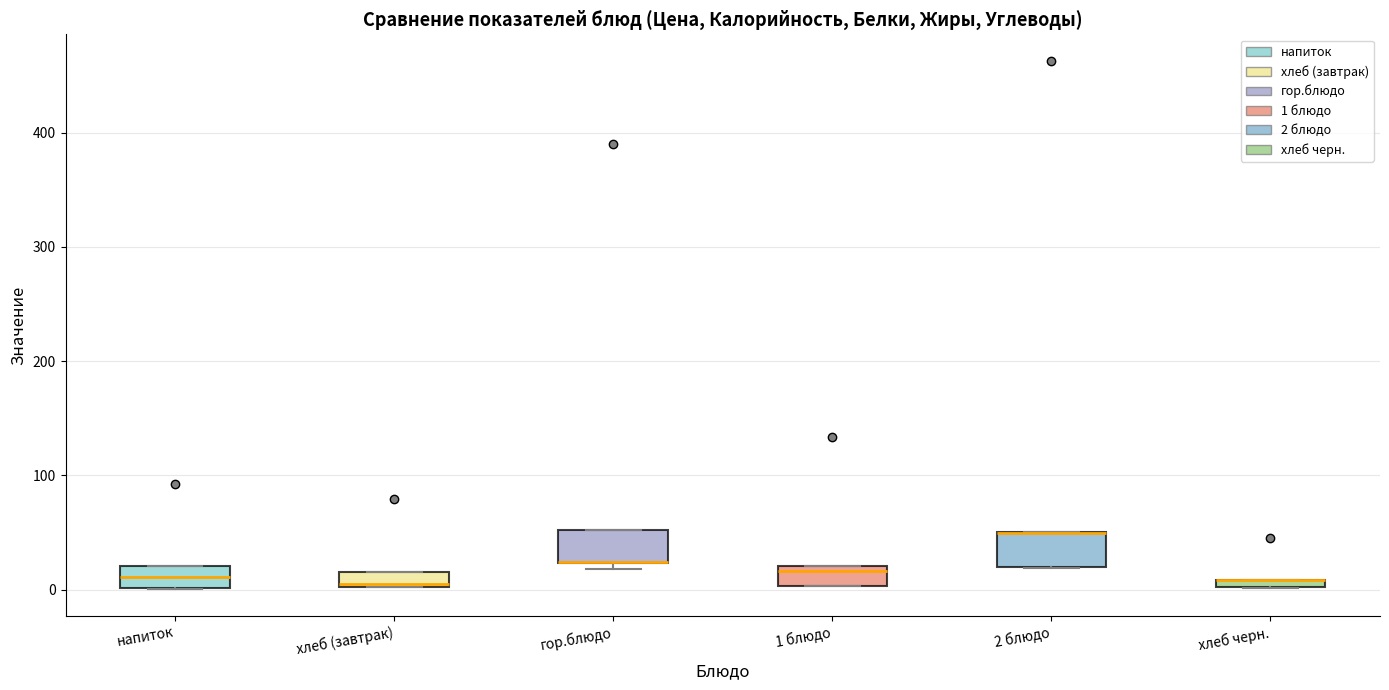

Where is the upper edge of the box for хлеб (завтрак) on the y-axis? The values are not printed on the chart, so give them approximately, as read against the axis.

20